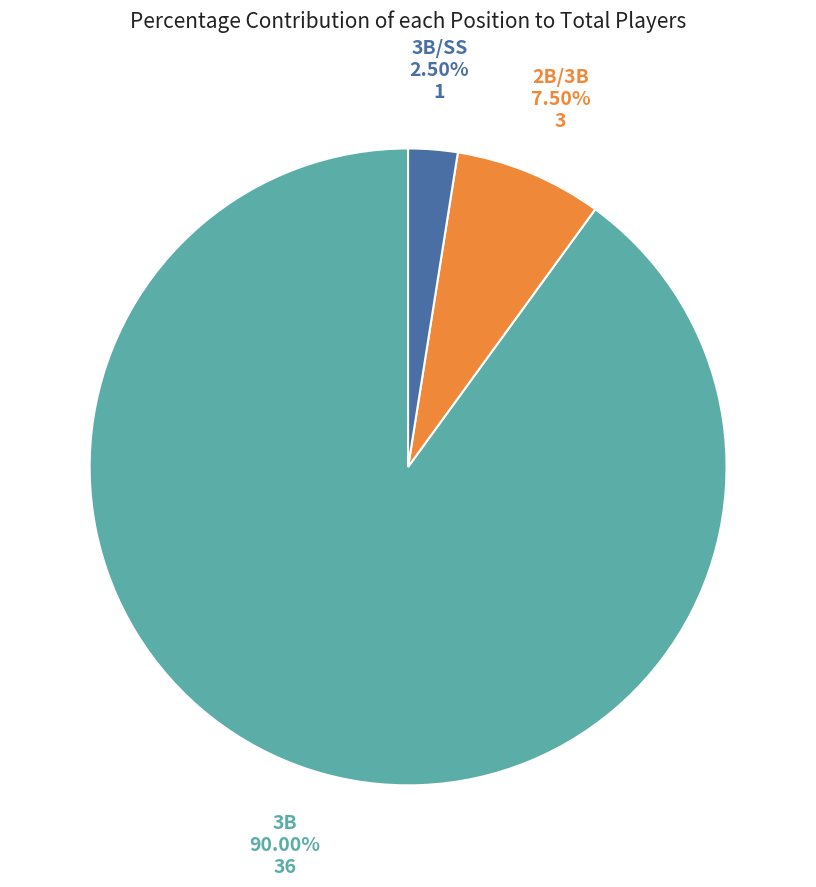

Which has a higher value, 2B/3B or 3B?

3B